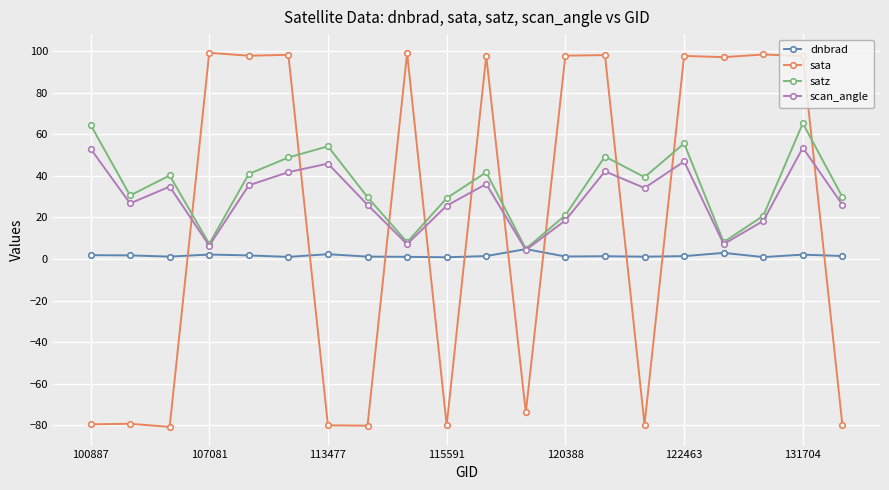

In satz, how many points are higher than both neighbors (excluding endpoints)?

6